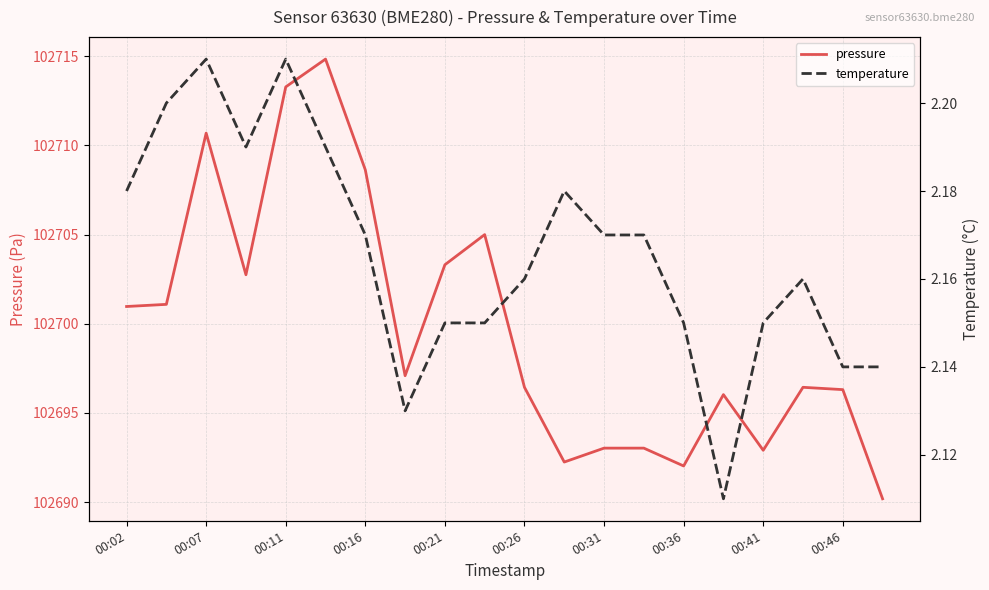

What is the lowest value of the pressure series?

102690.2